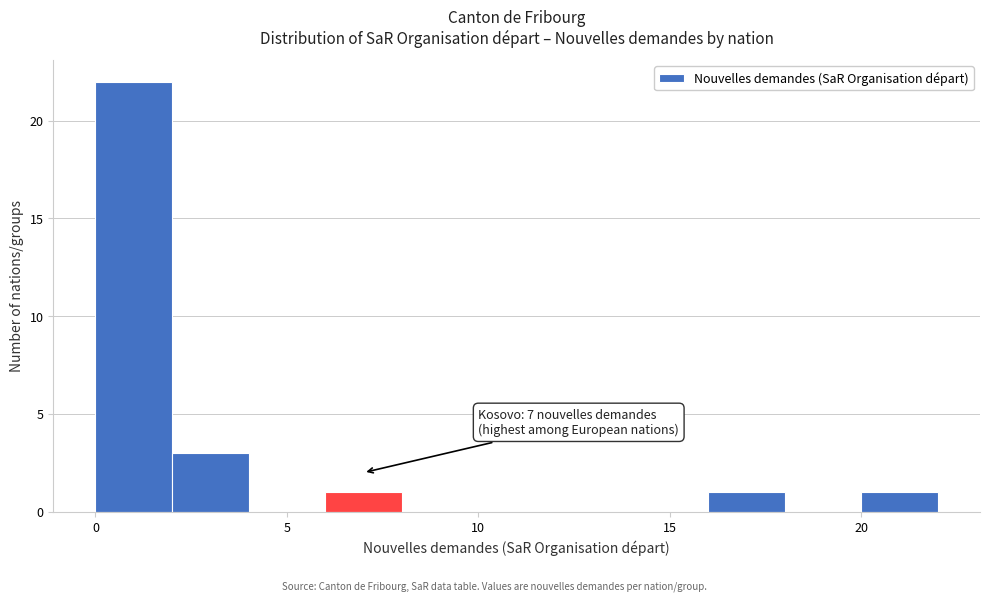

Which range on the x-axis has the tallest bar?

0 to 2